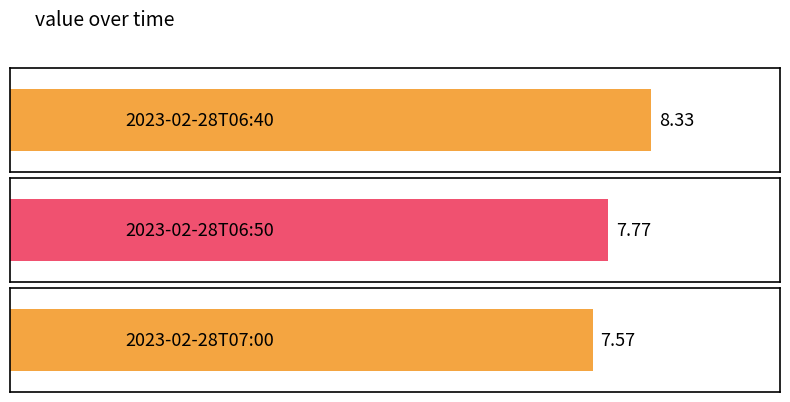

The value at 2023-02-28T07:00 is 7.6. True or false?

True